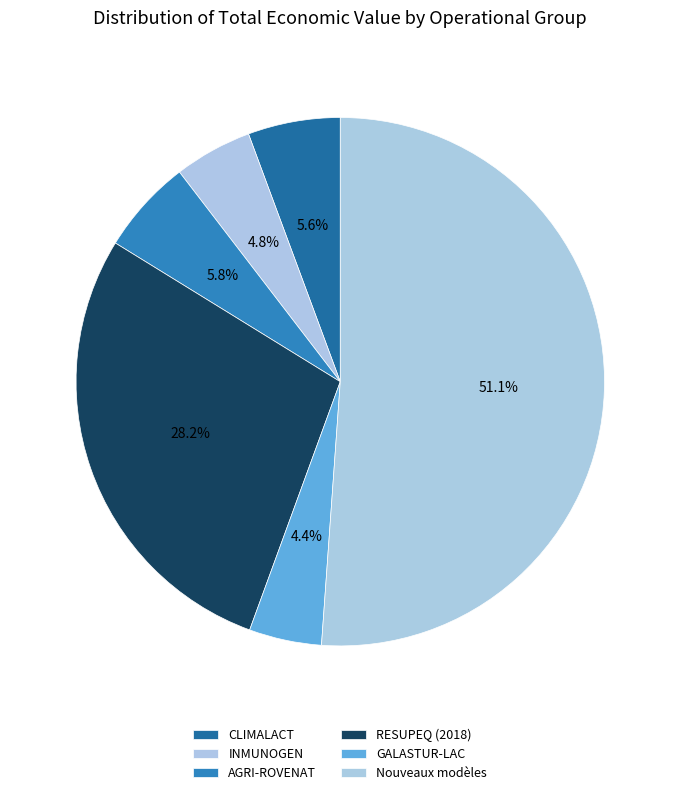

What is the largest slice in the pie chart?

Nouveaux modèles